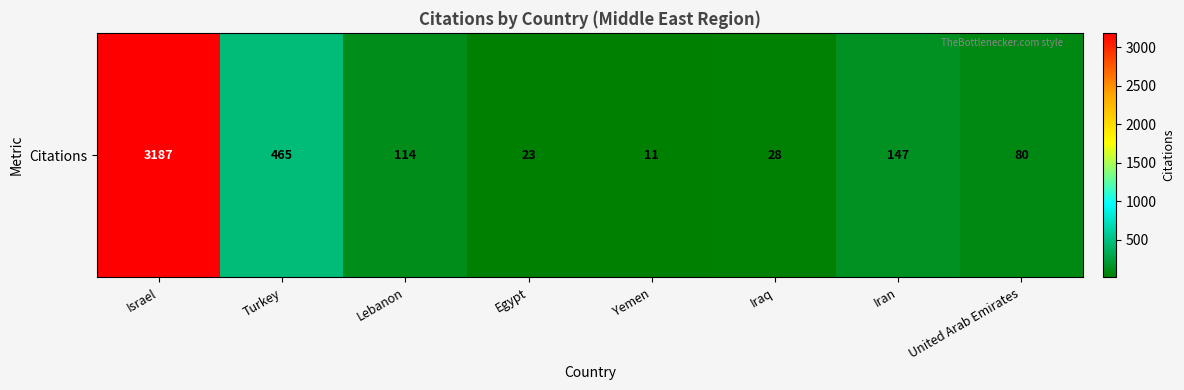

What is the difference between the maximum and minimum values?

3176